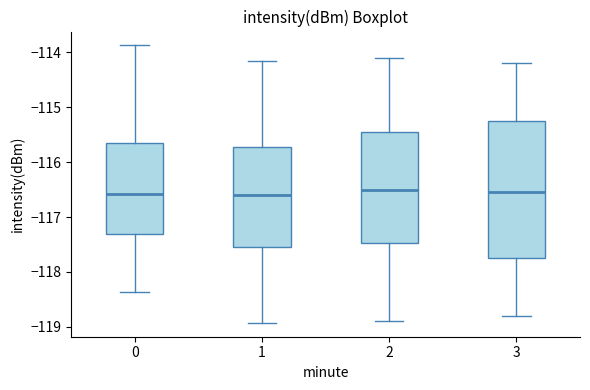

Reading left to right, read every box against the y-axis: the position of its median line, the range the box covers, and the ends of its whiskers. The values are not printed on the chart, so give them approximately, as read against the axis.

0: median -116.6, box -117.3 to -115.6, whiskers -118.4 to -113.9
1: median -116.6, box -117.5 to -115.7, whiskers -118.9 to -114.2
2: median -116.5, box -117.5 to -115.4, whiskers -118.9 to -114.1
3: median -116.5, box -117.7 to -115.2, whiskers -118.8 to -114.2